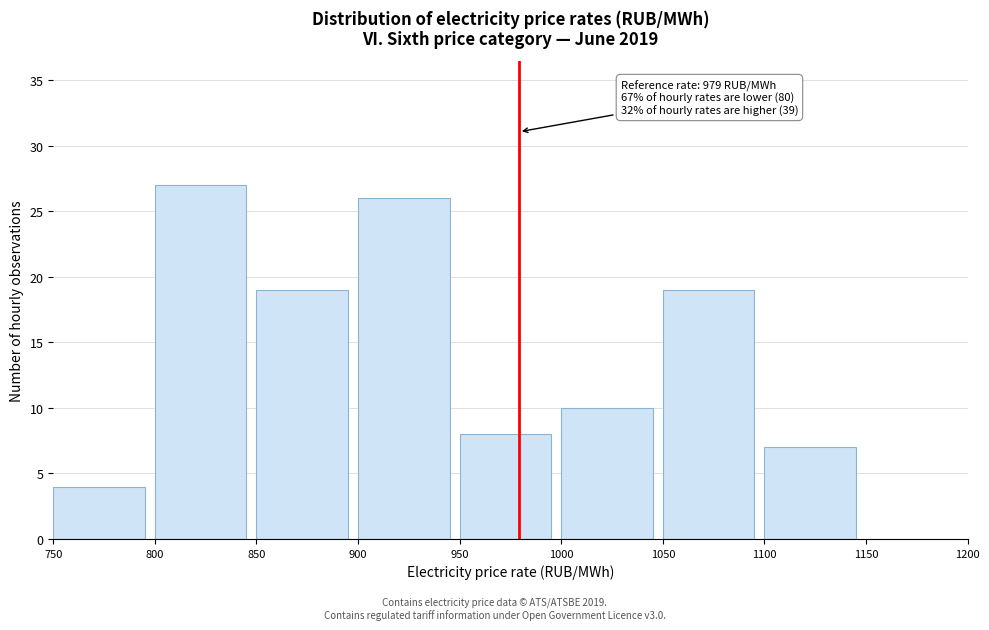

Over which range of the x-axis is the bar tallest?

800 to 850